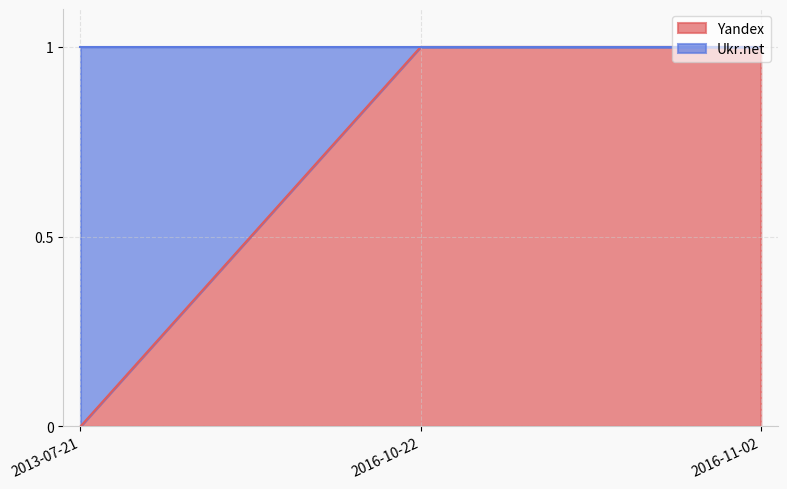

What is the sum of the values at 2013-07-21 and 2016-11-02?

1